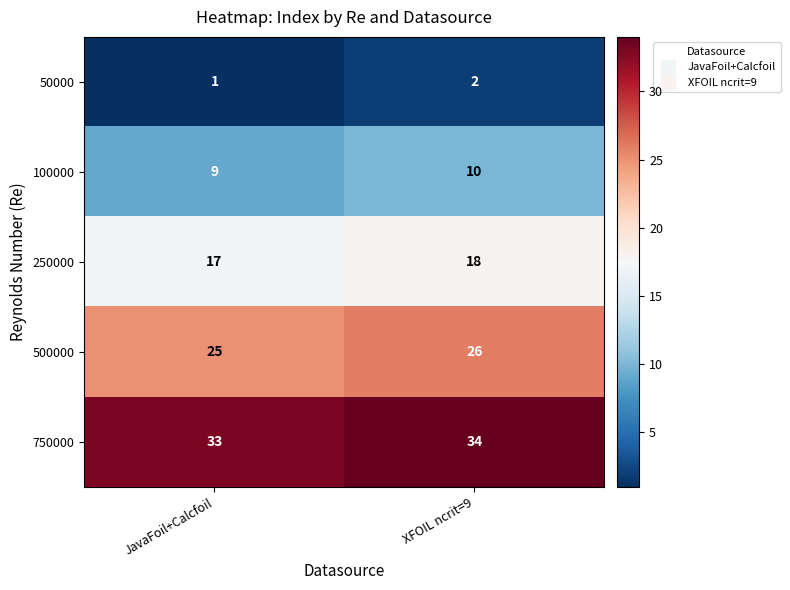

List the series in order of their overall mean, lowest first.

50000, 100000, 250000, 500000, 750000